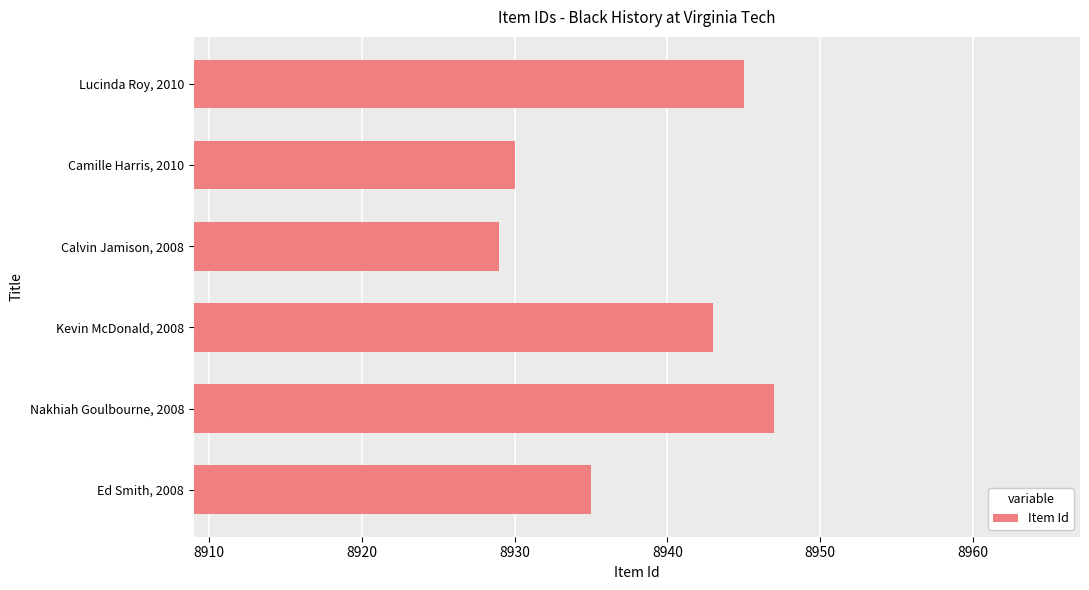

Reading bottom to top, transcribe all the data shown in this chart.

Ed Smith, 2008=8935	Nakhiah Goulbourne, 2008=8947	Kevin McDonald, 2008=8943	Calvin Jamison, 2008=8929	Camille Harris, 2010=8930	Lucinda Roy, 2010=8945